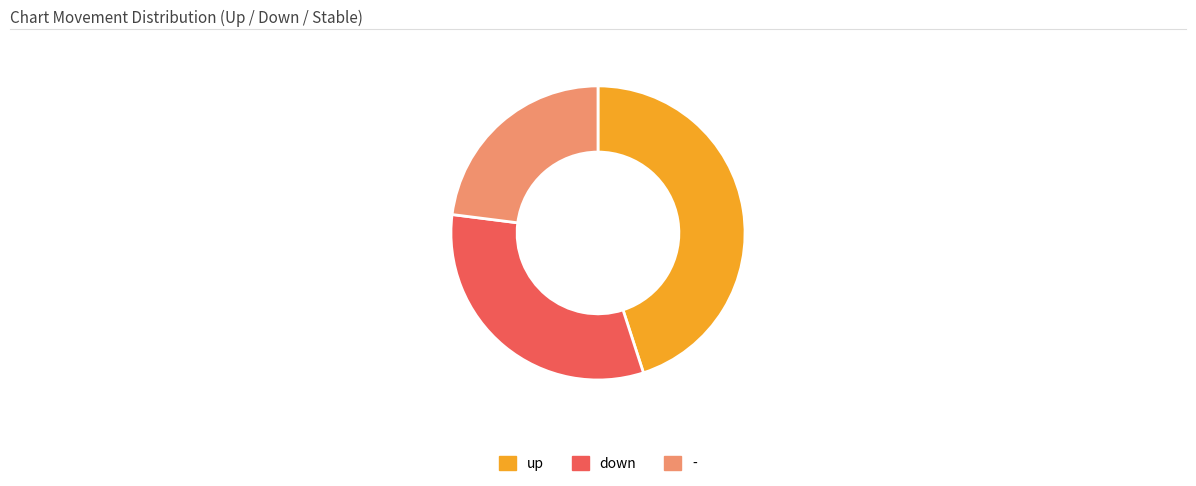

Approximately how many times larger is the value at down compared to -?

1.4